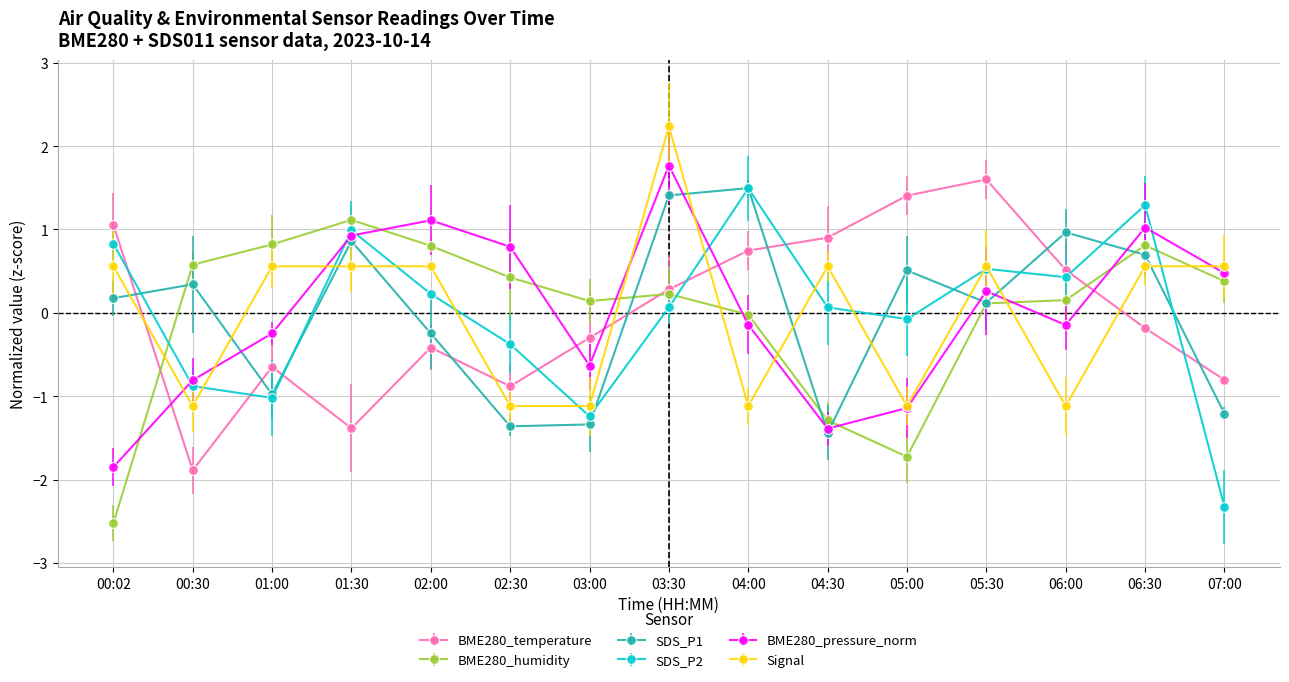

How many negative values does the BME280_temperature series have?

8